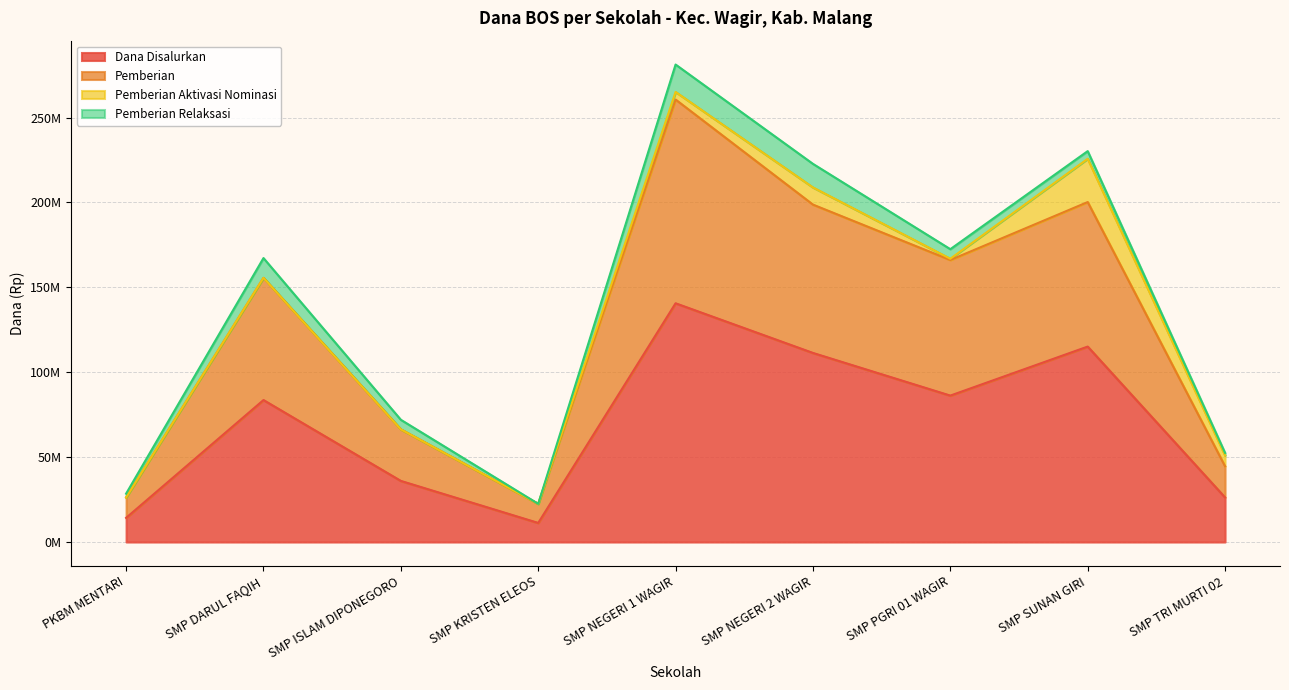

What is the average value of the Dana Disalurkan series?

69416667